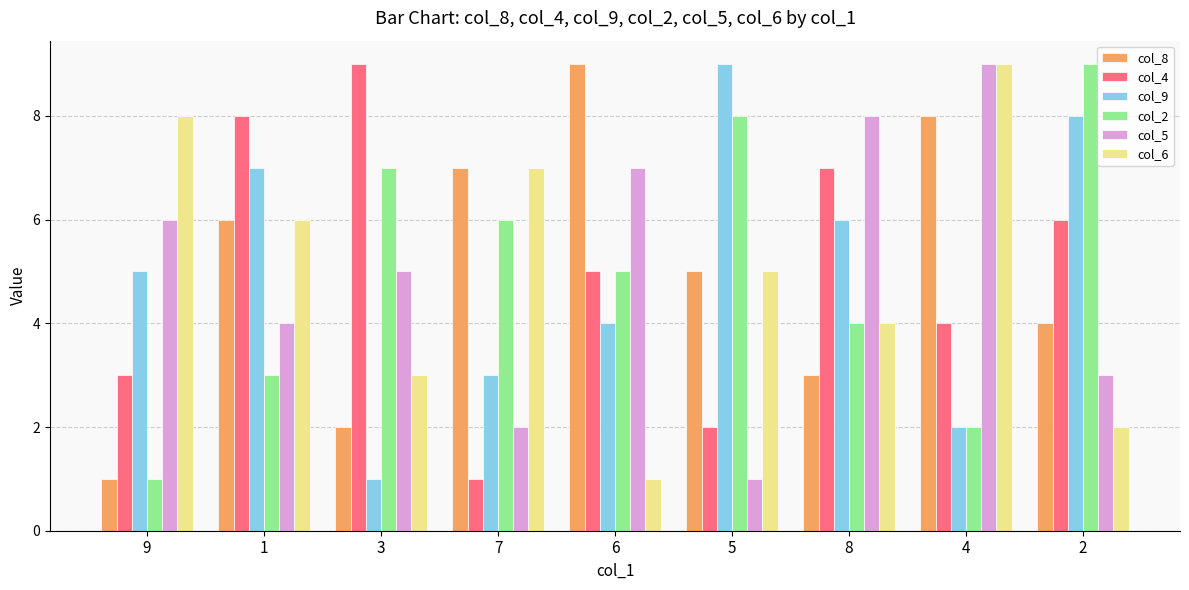

Count the number of data series in this chart.

6